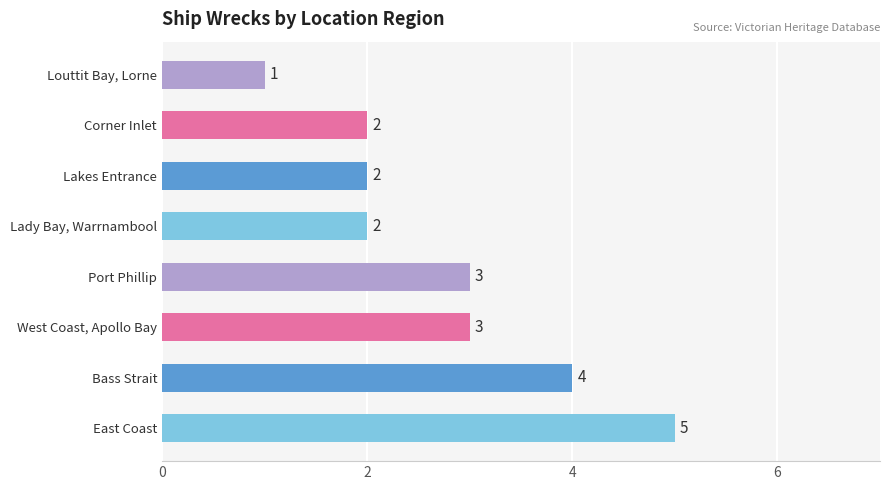

Approximately how many times larger is the value at Bass Strait compared to Lady Bay, Warrnambool?

2.0